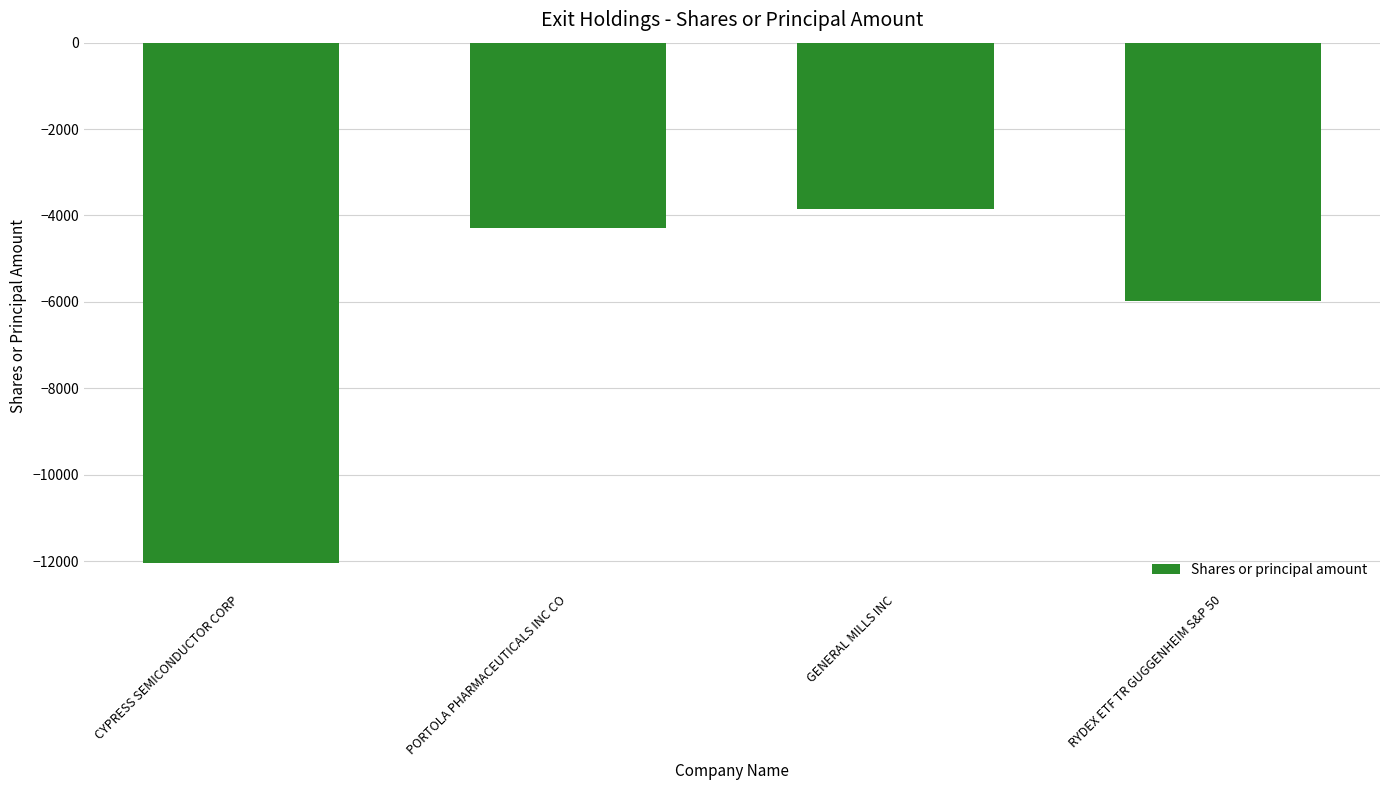

Rank the categories by value from highest to lowest.

GENERAL MILLS INC, PORTOLA PHARMACEUTICALS INC CO, RYDEX ETF TR GUGGENHEIM S&P 50, CYPRESS SEMICONDUCTOR CORP